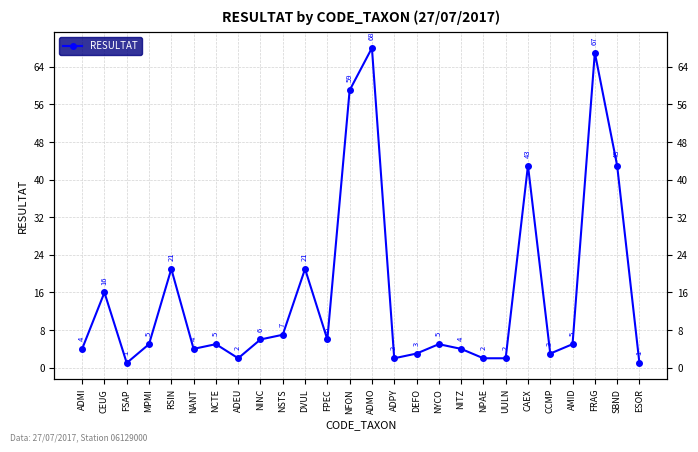

What is the difference between the maximum and minimum values?

67